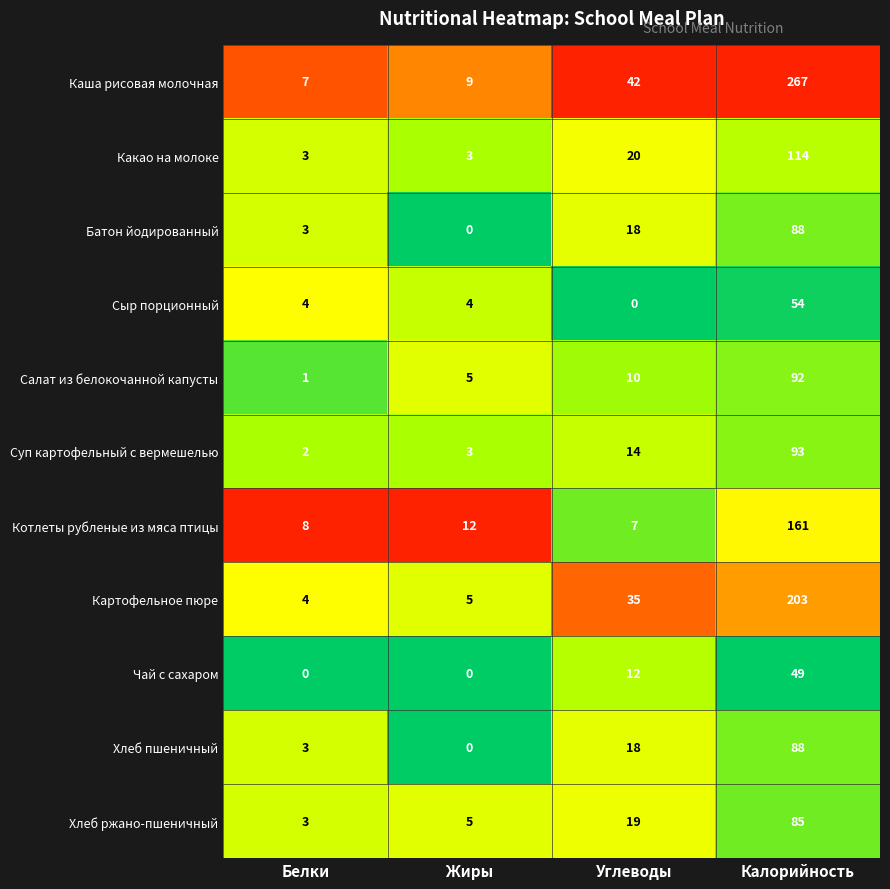

Which series changed the most between Белки and Калорийность?

Каша рисовая молочная